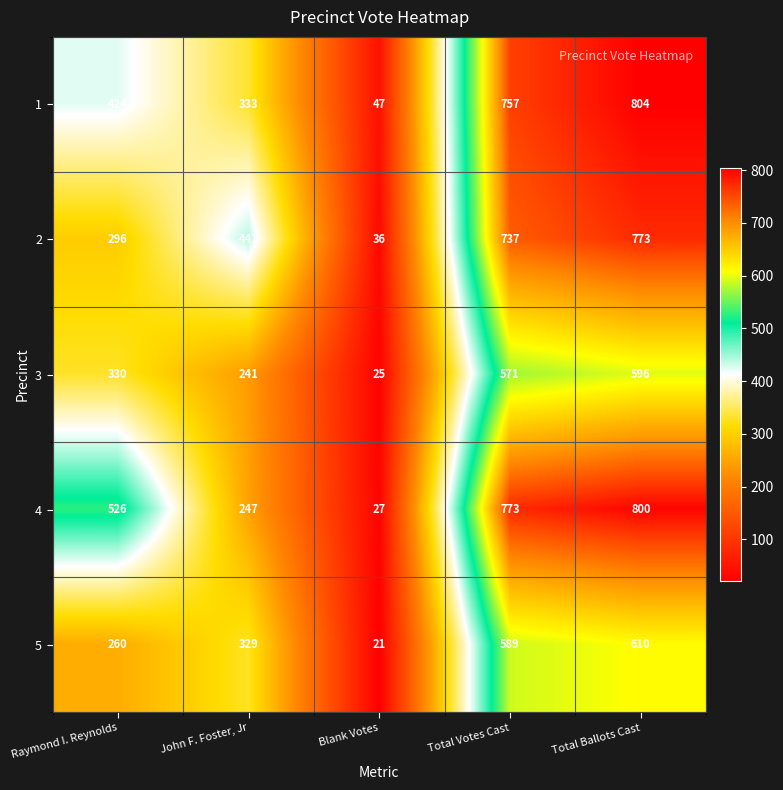

Count the number of data series in this chart.

5